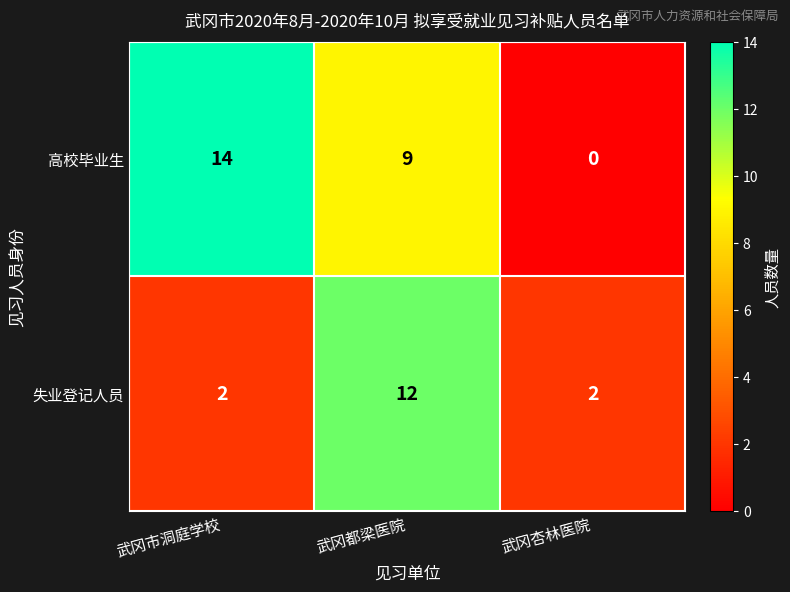

Rank the series by their maximum value, from highest to lowest.

高校毕业生, 失业登记人员